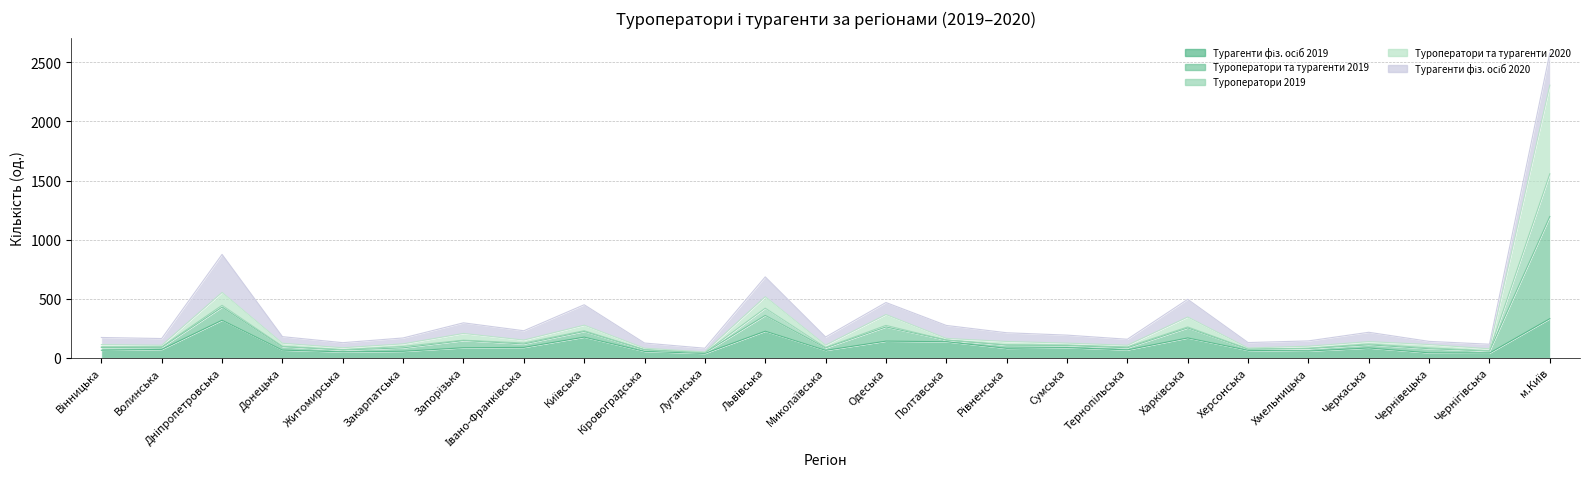

The Турагенти фіз. осіб 2019 series shows 124 at Дніпропетровська. True or false?

False